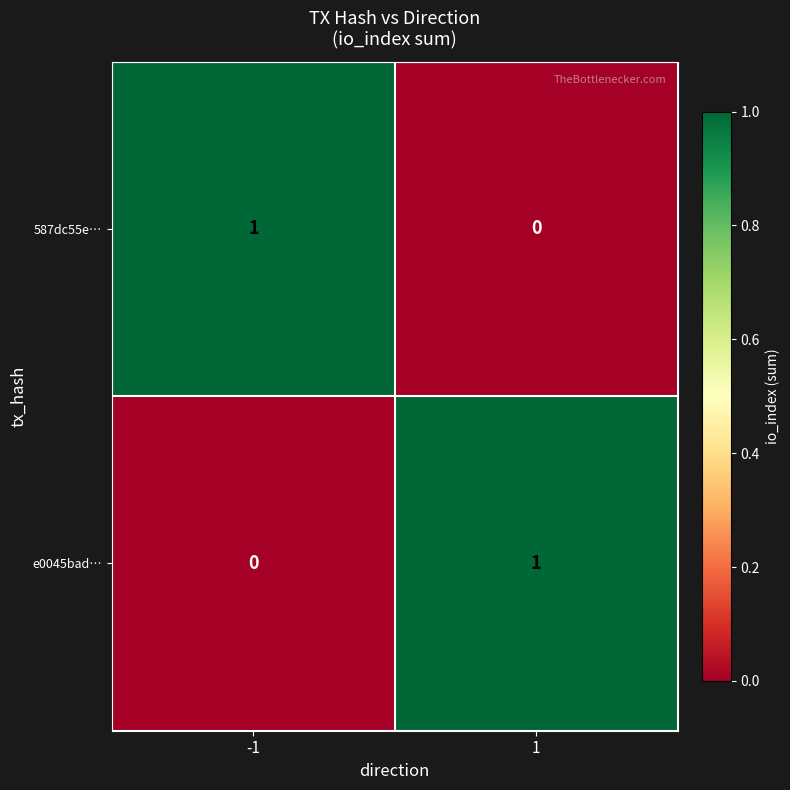

The value of e0045bad… at -1 is 0. True or false?

True